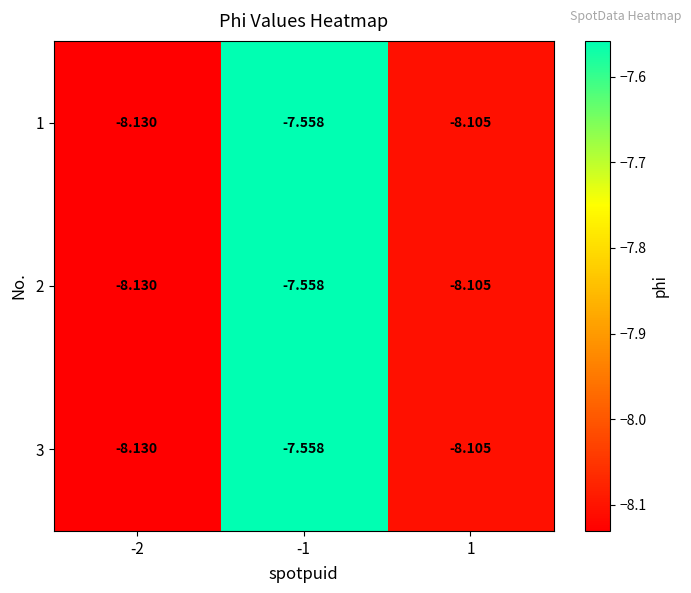

Which series has the widest spread of values?

1